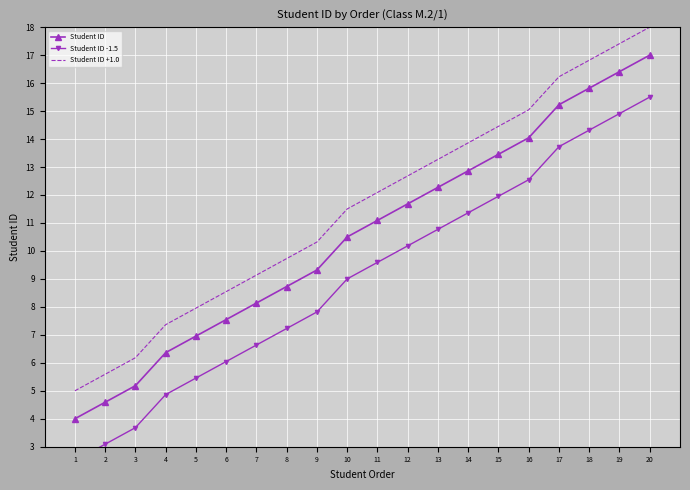

Is it true that Student ID +1.0 equals 8.5 at 19?

False